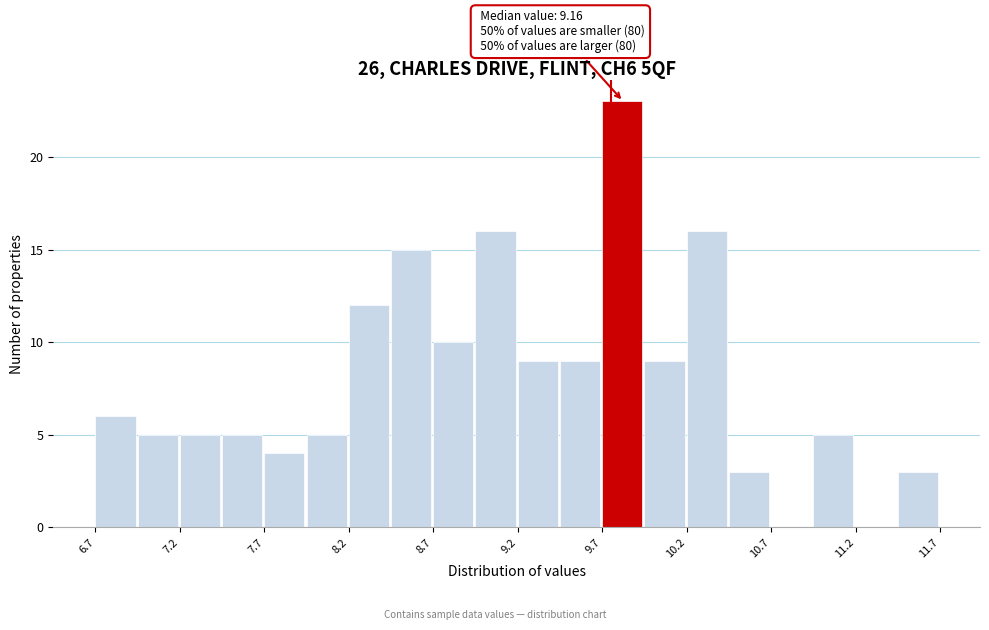

Read against the x-axis, roughly where is the centre of the tallest bar?

9.8